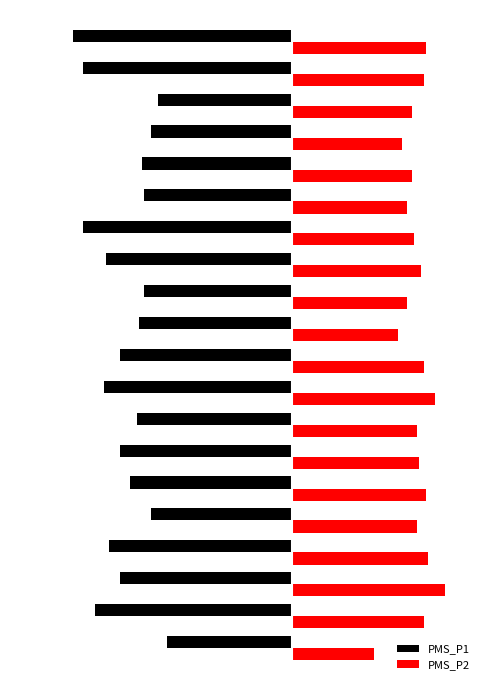

What is the sum of all PMS_P2 values?

265.0